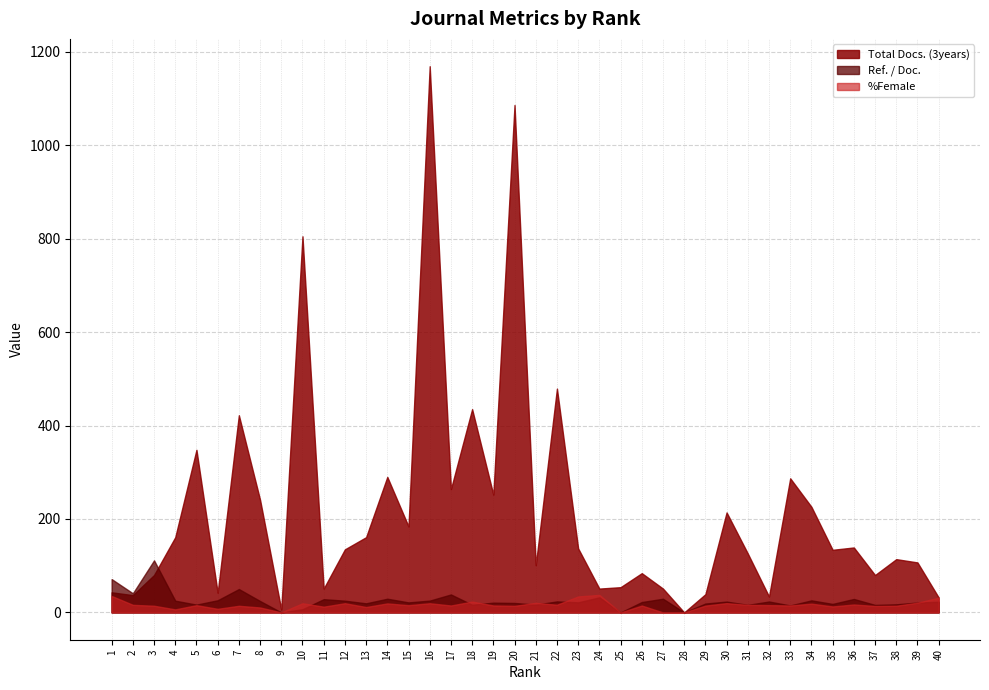

How many times do Ref. / Doc. and %Female cross each other?

7